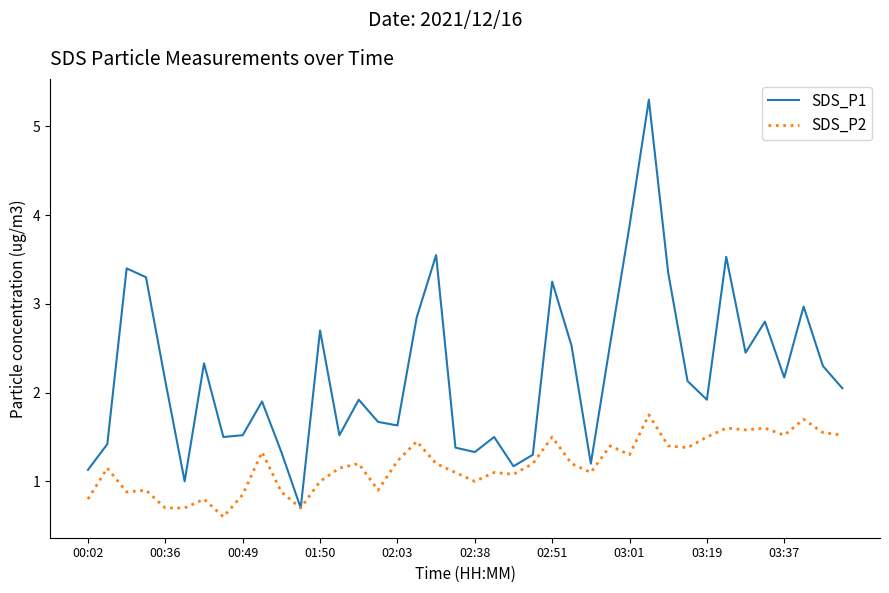

Rank the series by their maximum value, from highest to lowest.

SDS_P1, SDS_P2